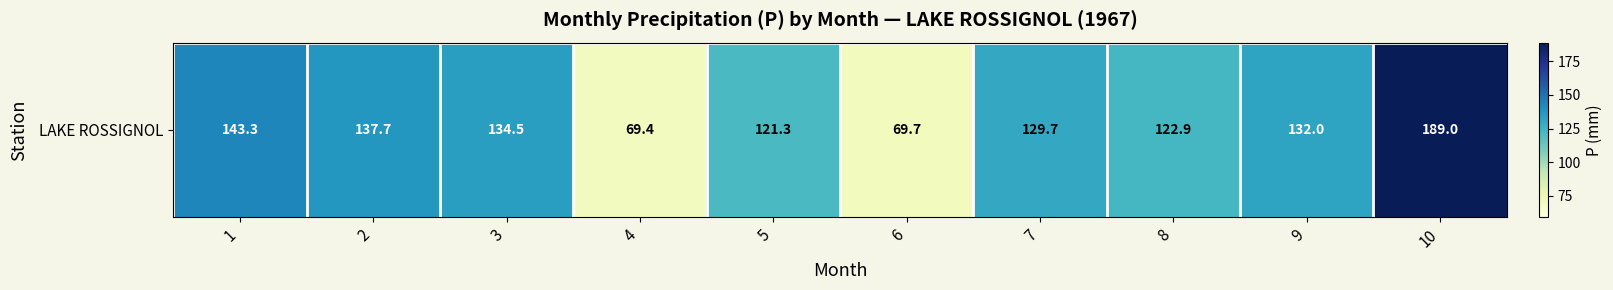

What is the greatest value displayed?

189.0